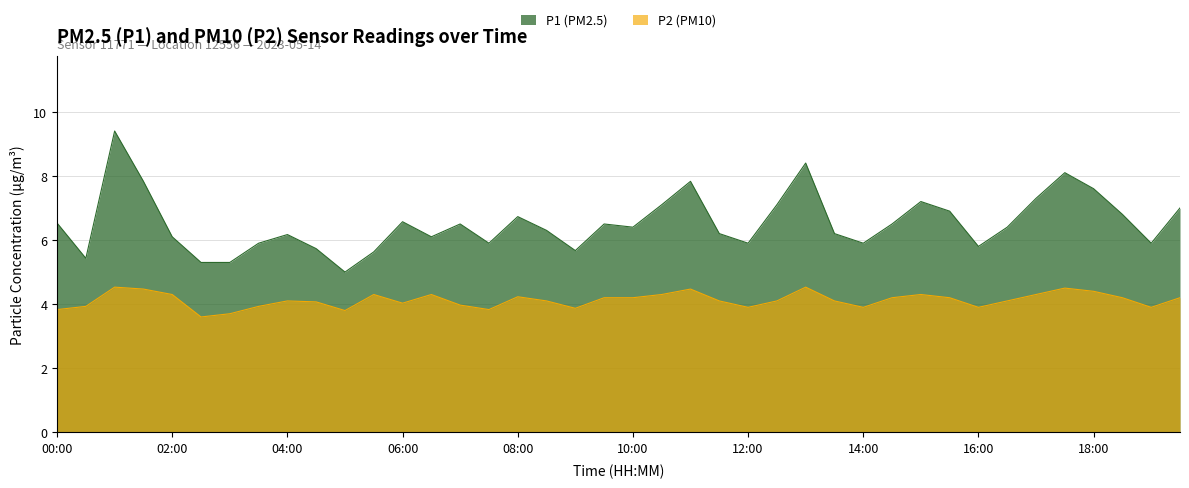

What is the approximate value of P2 at 03:00?

3.7